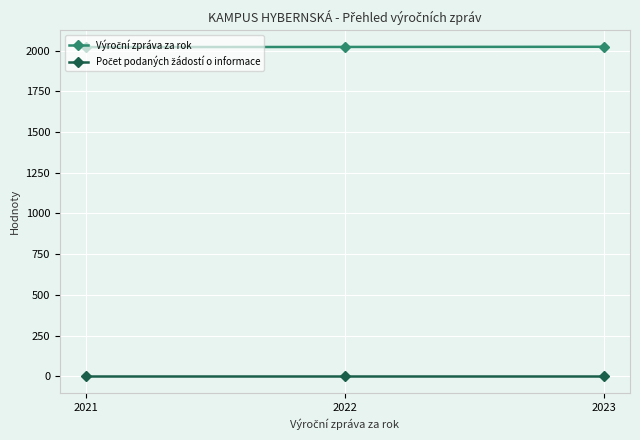

At how many categories does at least one series exceed 1494?

3